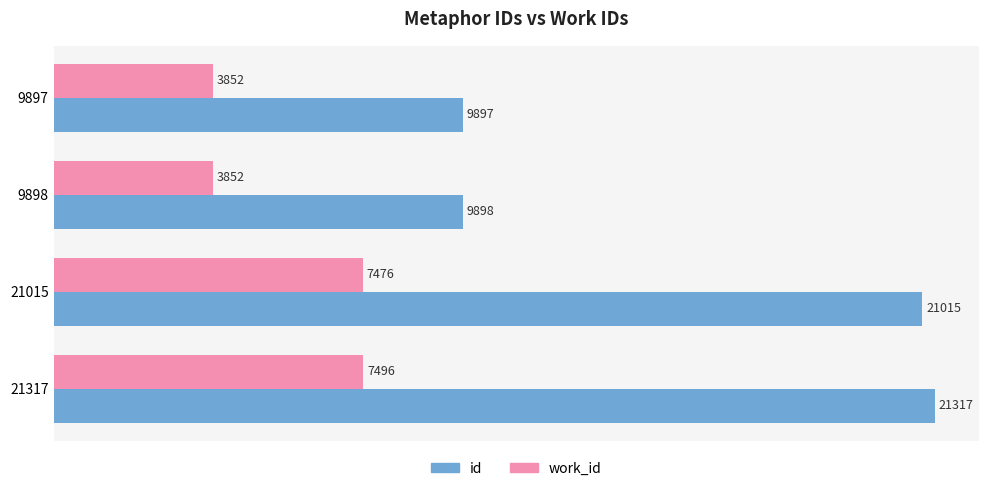

How many series are shown in this chart?

2